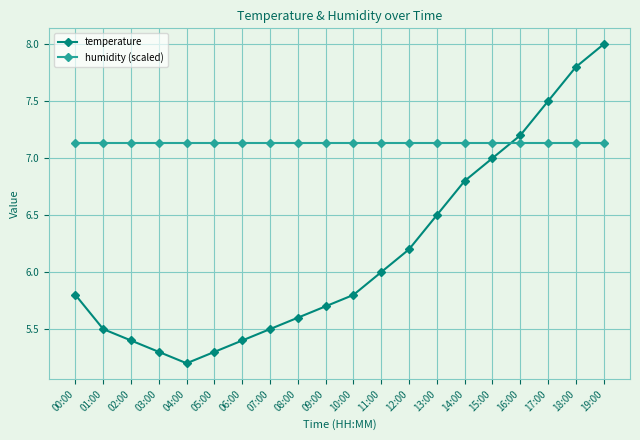

What is the difference between the highest and lowest values at 10:00?

1.3